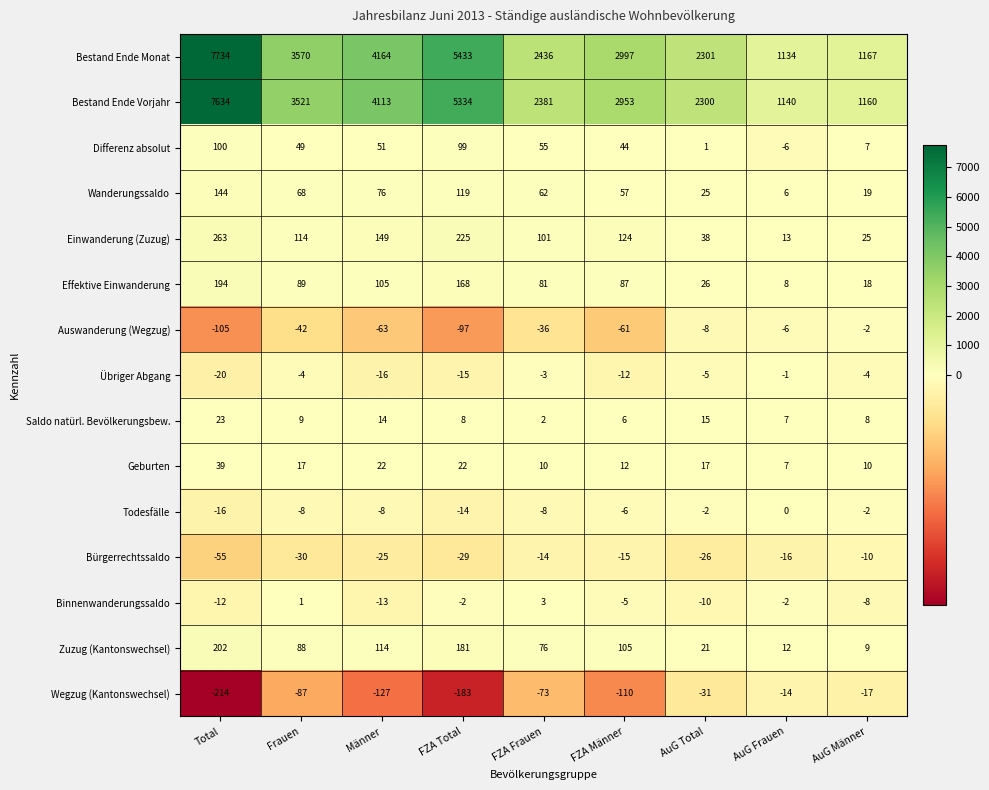

Which series has the widest spread of values?

Bestand Ende Monat